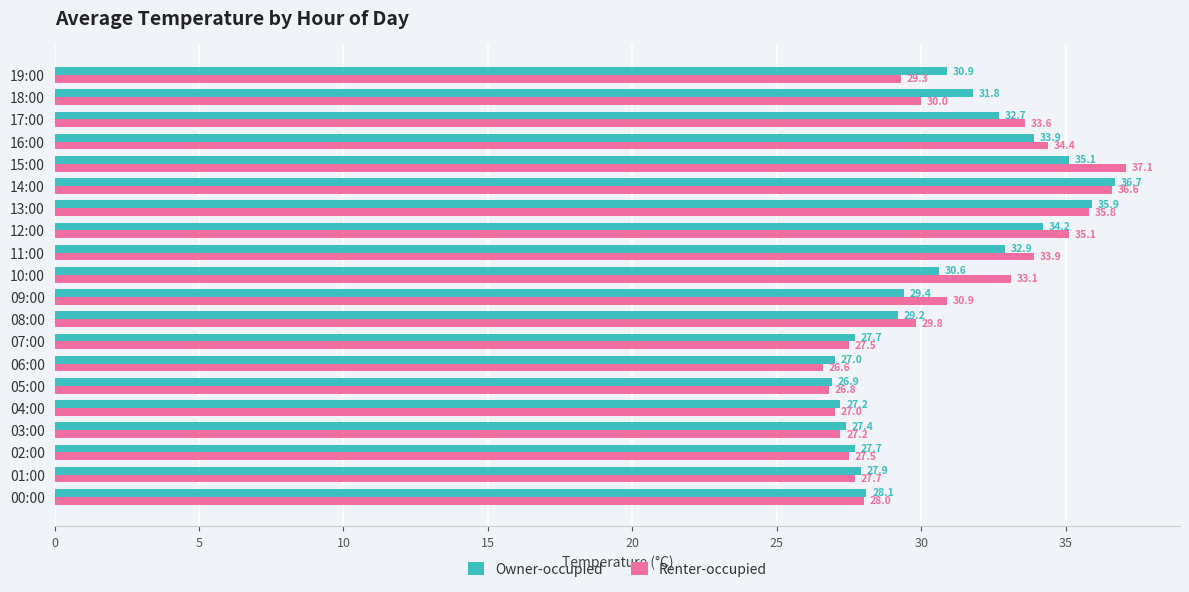

What is the difference between the maximum and second lowest values in the Owner-occupied series?

9.7